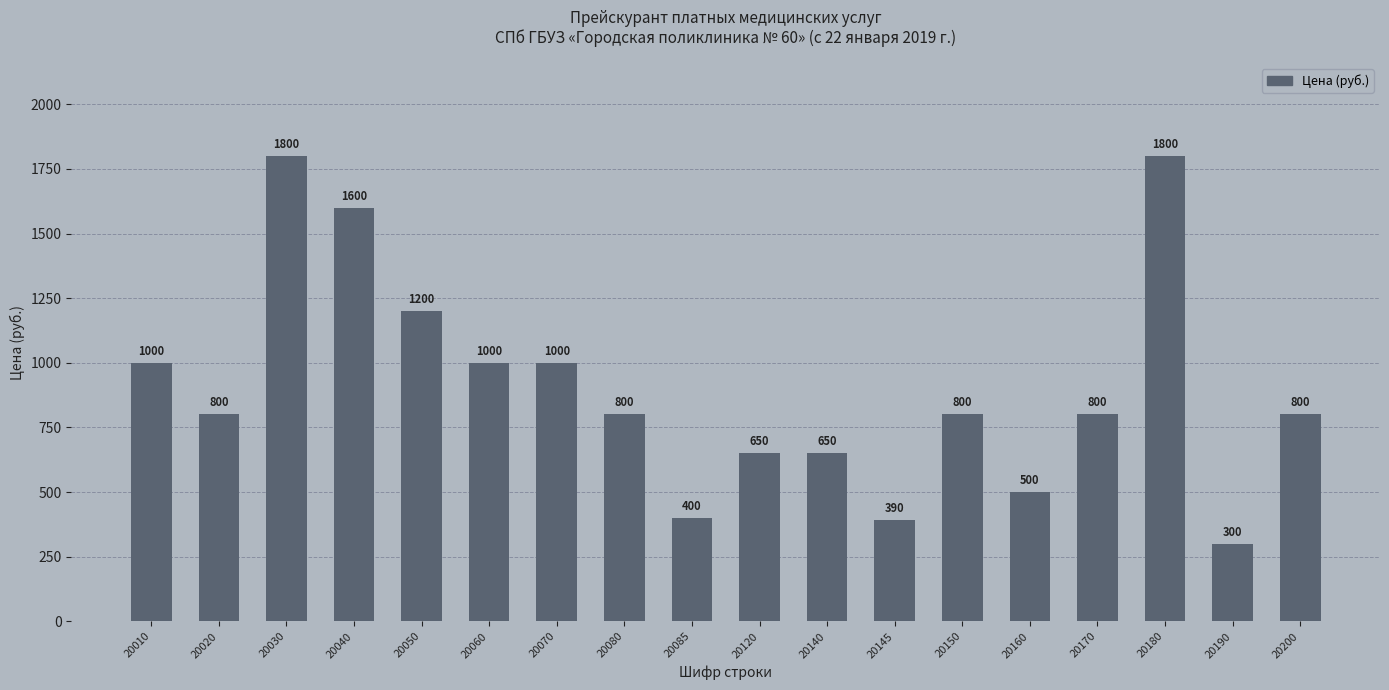

What is the value of the 6th bar from the left?

1000